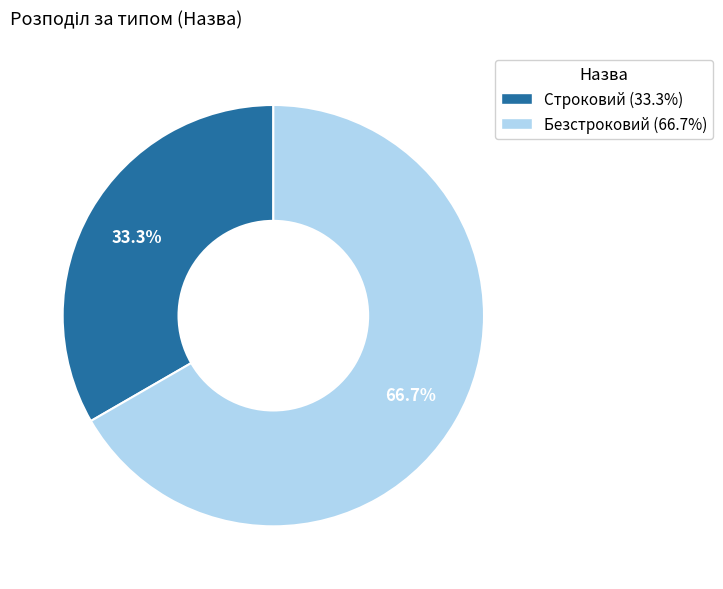

Rank the categories by value from lowest to highest.

Строковий, Безстроковий